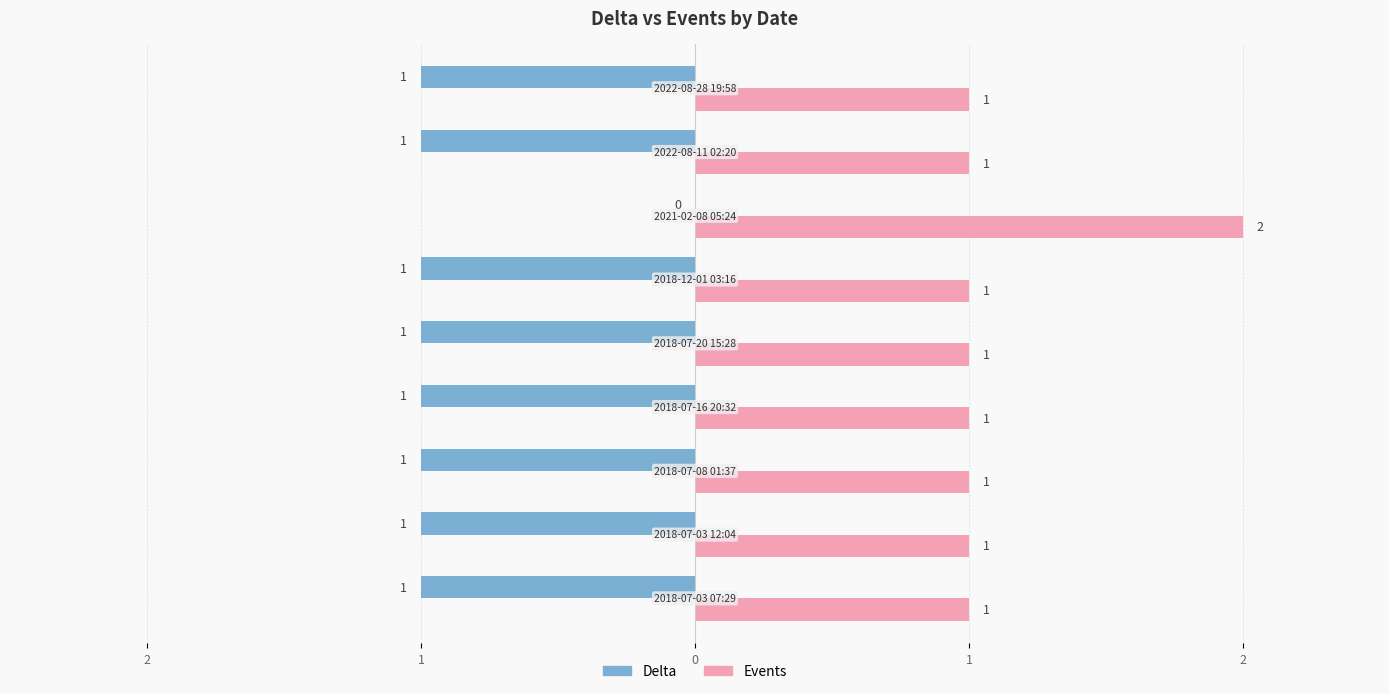

What is the sum of all Delta values?

-8